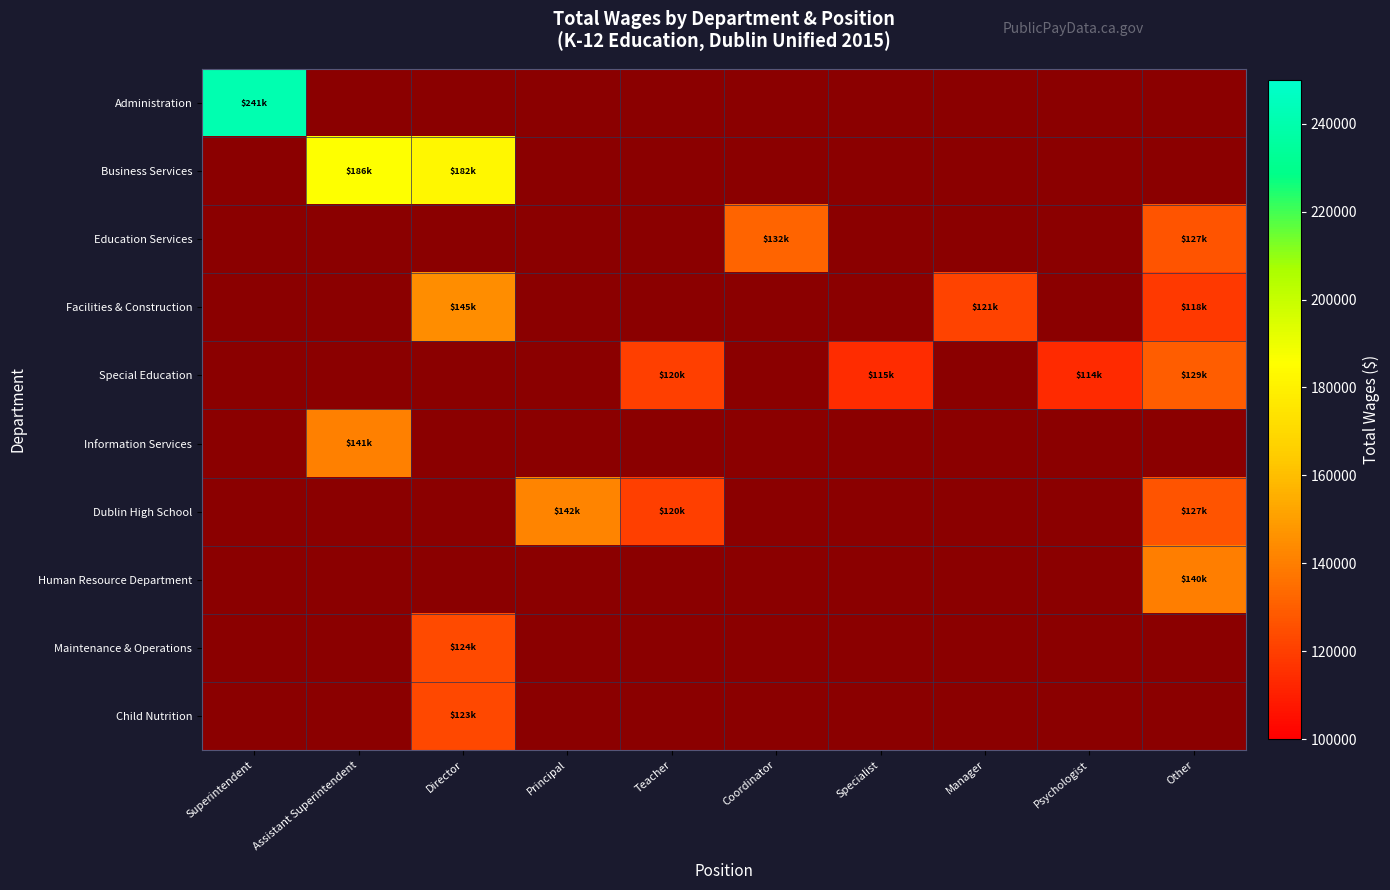

At Superintendent, list the series in order from smallest to largest.

Administration, Business Services, Education Services, Facilities & Construction, Special Education, Information Services, Dublin High School, Human Resource Department, Maintenance & Operations, Child Nutrition